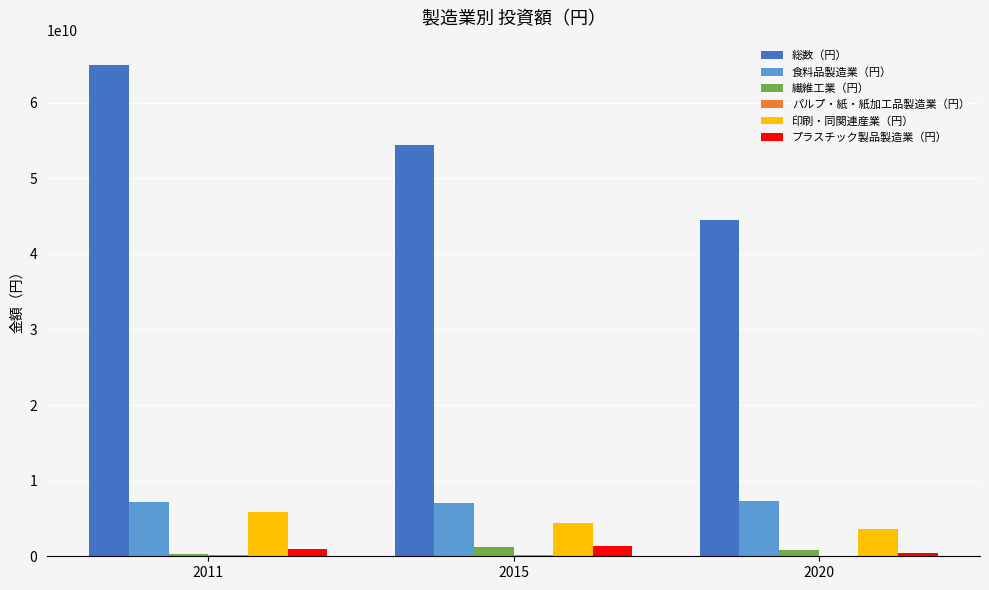

Between 2011 and 2015, which series saw the biggest shift?

総数（円）